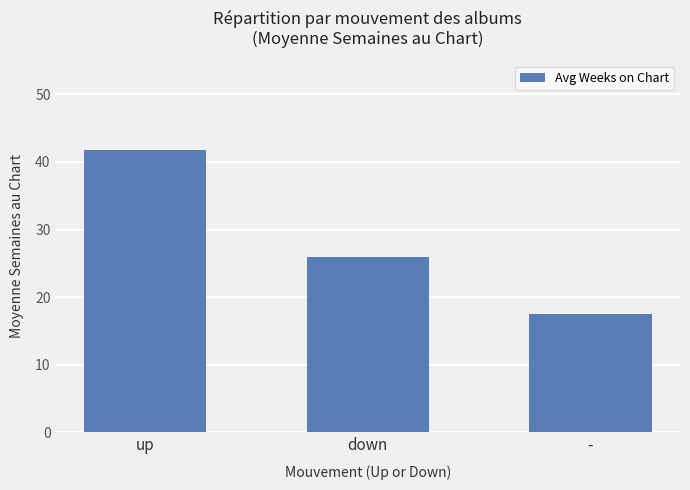

Reading left to right, transcribe all the data shown in this chart.

41.8	26.0	17.5